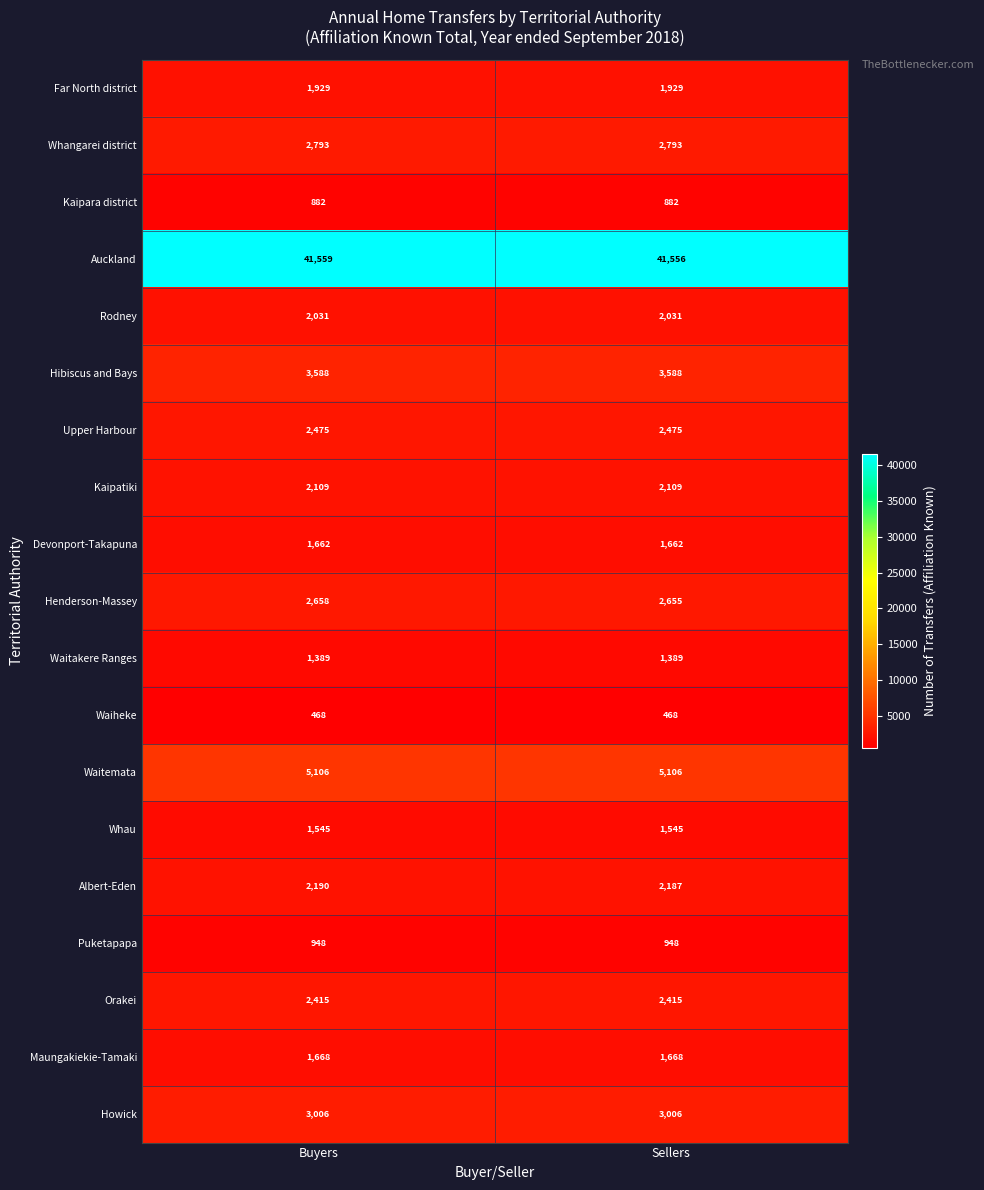

What is the total value across all series at Sellers?

80412